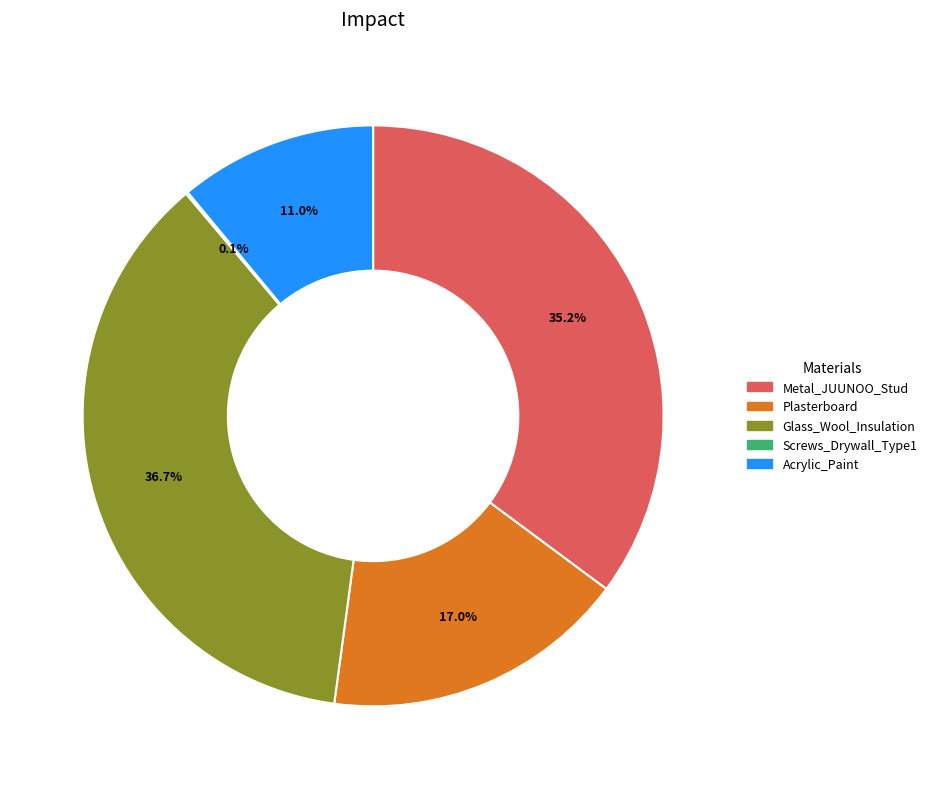

To the nearest percent, what is the difference between the largest and smallest slice percentages?

37%